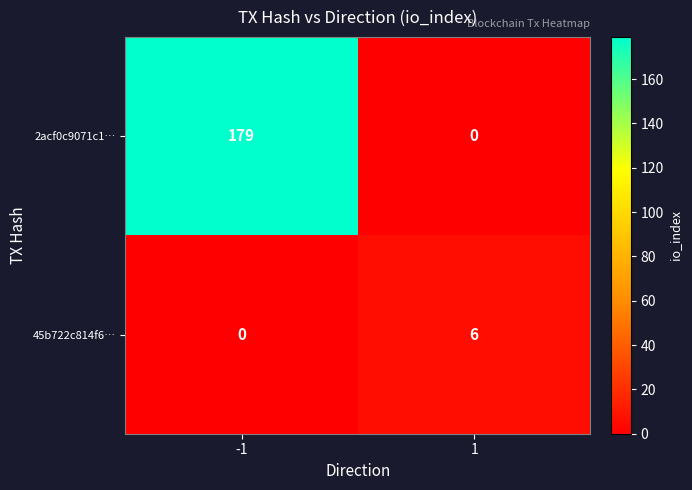

What is the difference between the maximum and minimum values in the 45b722c814f6… series?

6